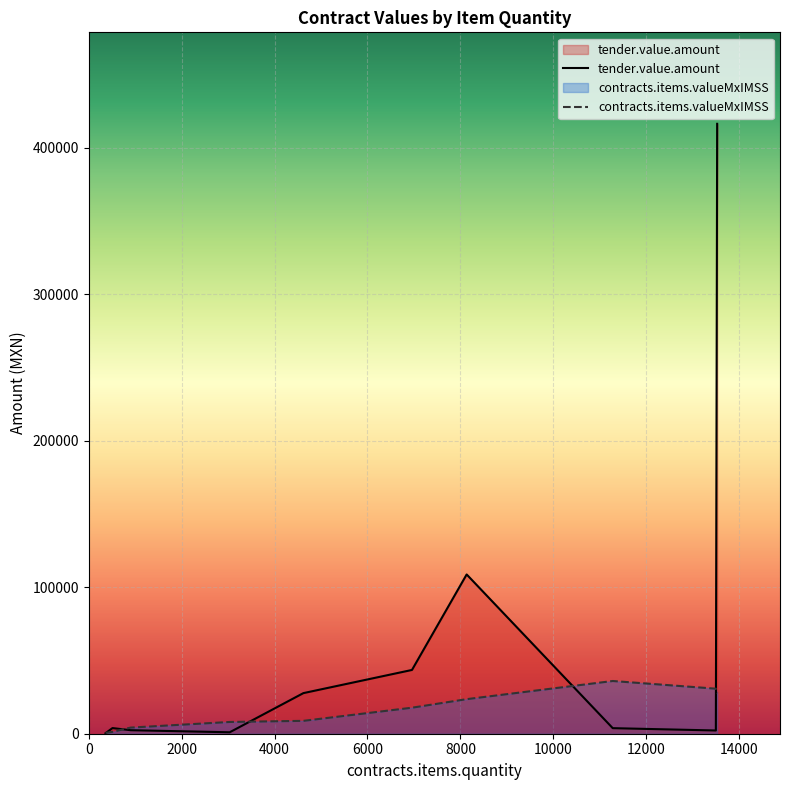

At which label is contracts.items.valueMxIMSS closest to 18286?

6958